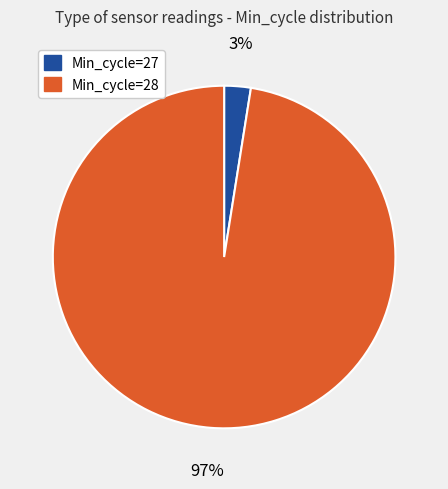

How many slices are in this pie chart?

2